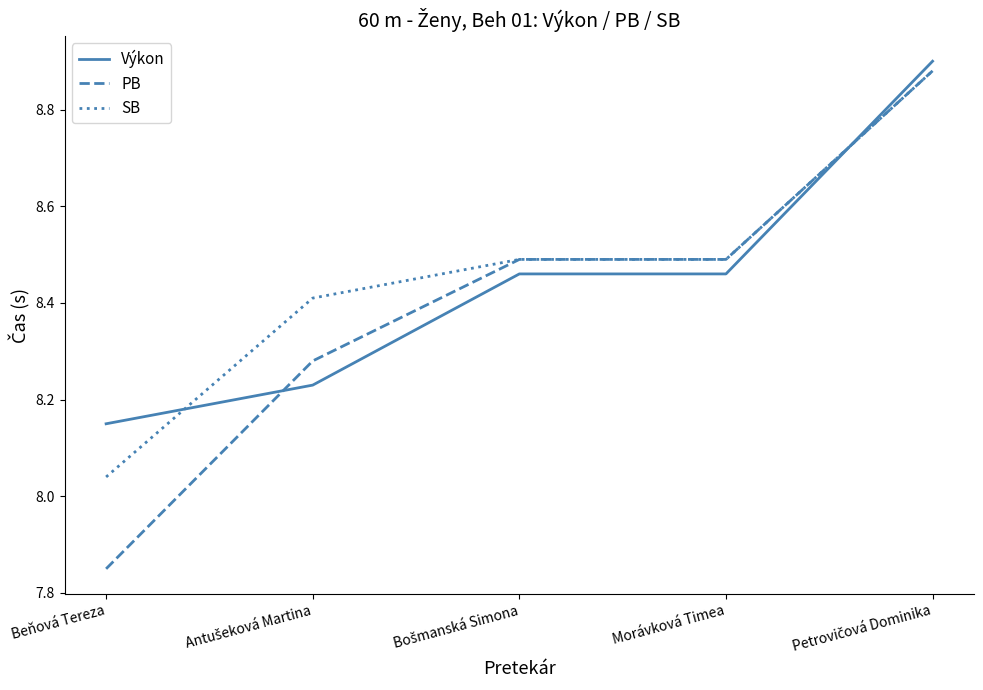

Which category has the lowest value in the PB series?

Beňová Tereza